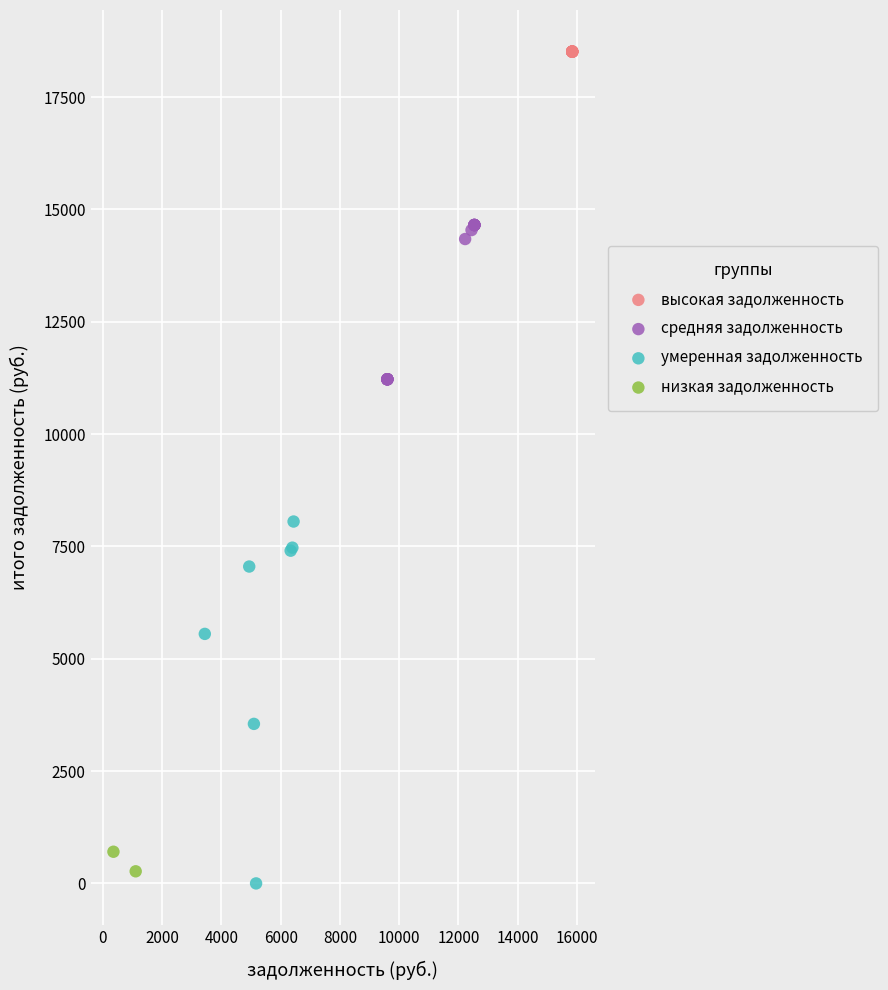

Which series contains the lowest Y value?

умеренная задолженность